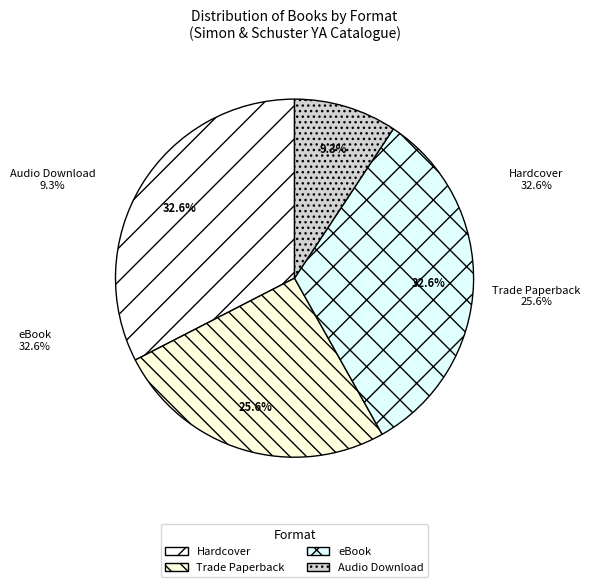

Does any single category account for the majority?

No